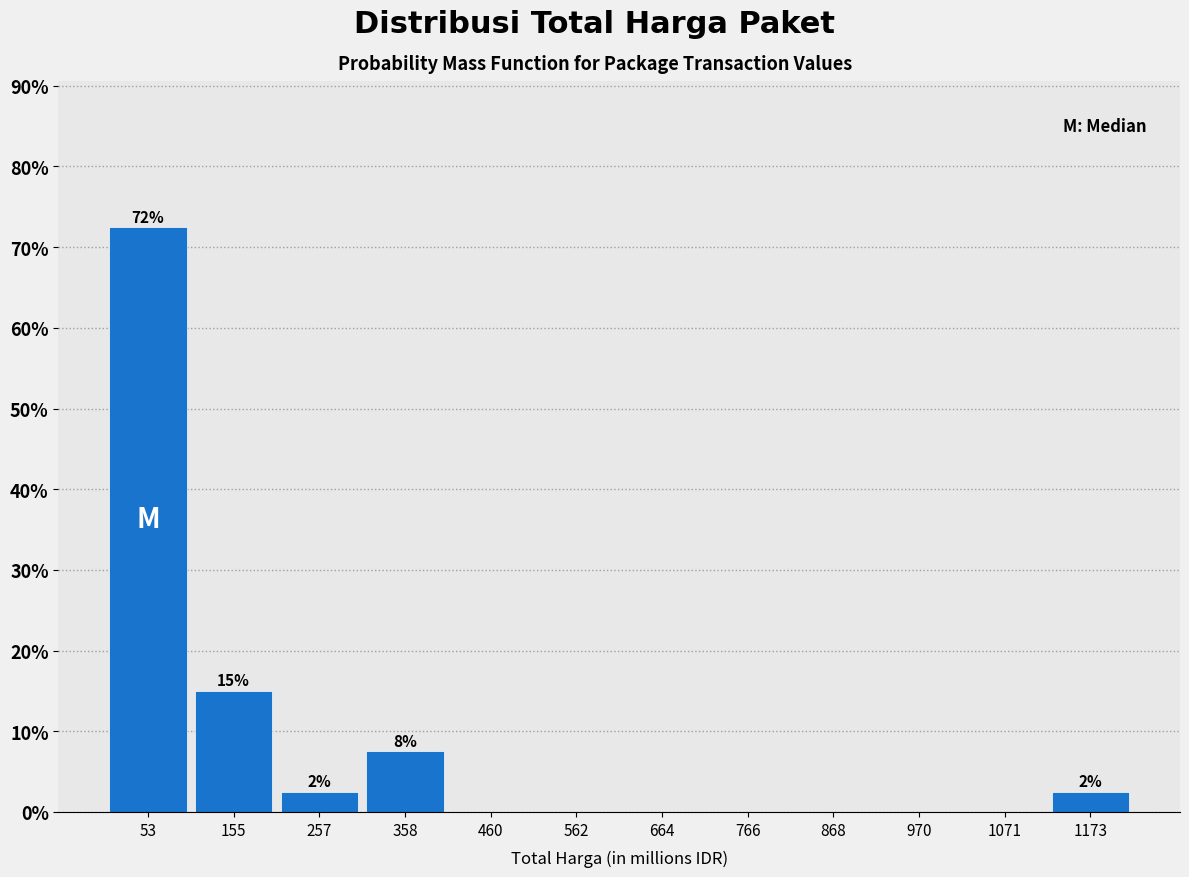

Over which range of the x-axis is the bar tallest?

0 to 100